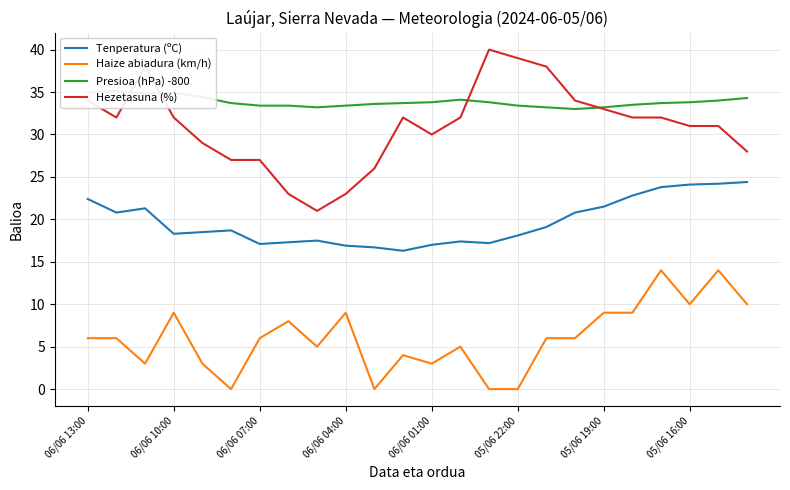

What value does the Haize abiadura (km/h) series have at 05/06 16:00?

10.0